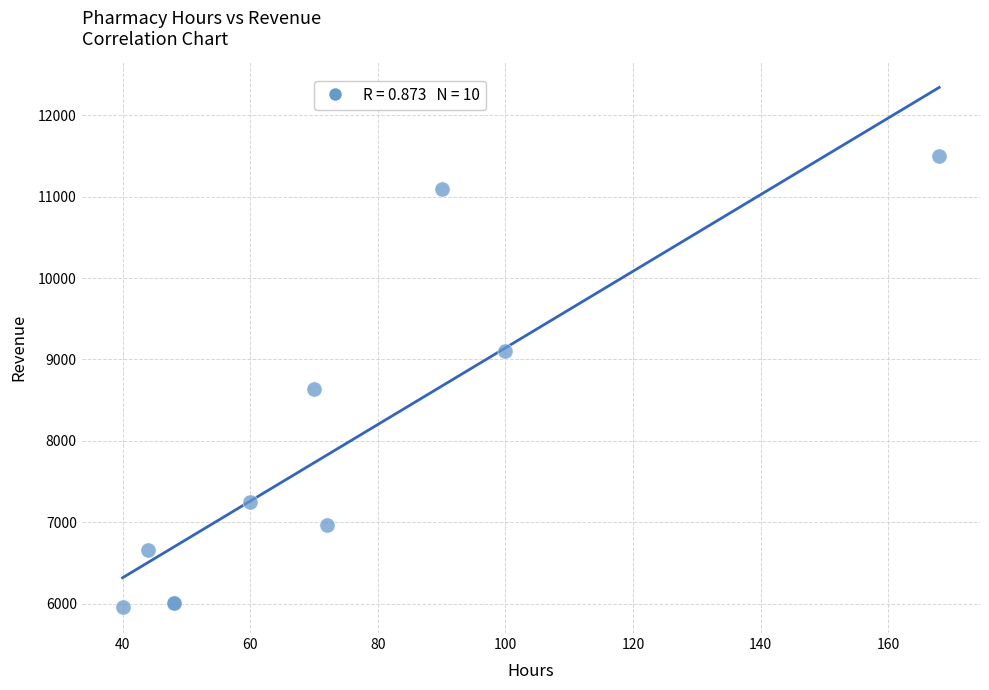

What Y value in the scatter plot is closest to 8728?

8632